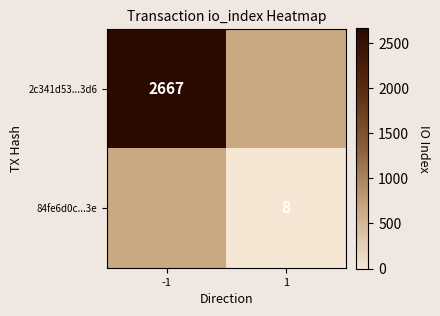

Is it true that 84fe6d0c...3e equals 8 at 1?

True